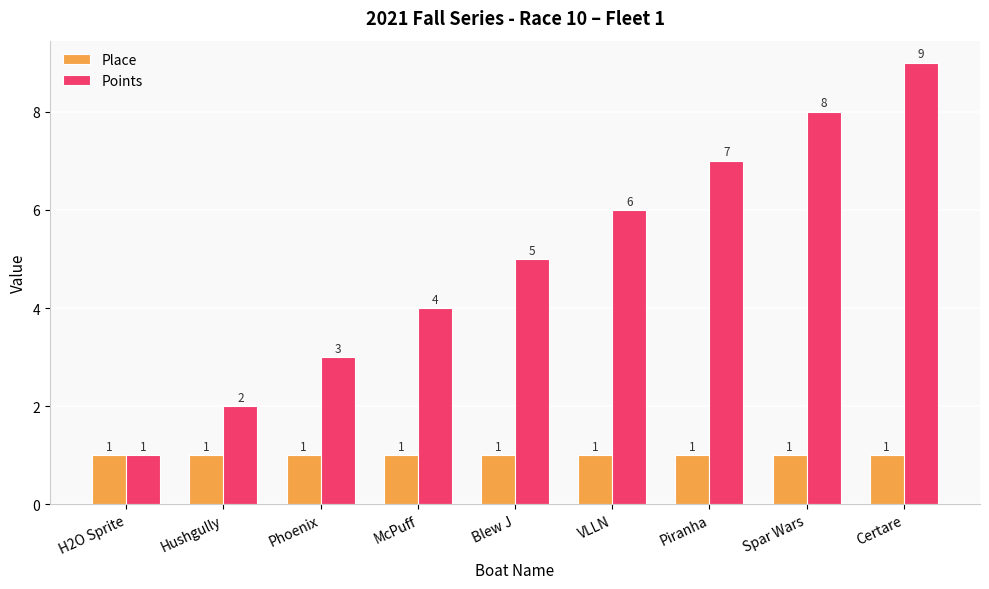

Is the value of Place at Phoenix greater than the value of Points at Blew J?

No